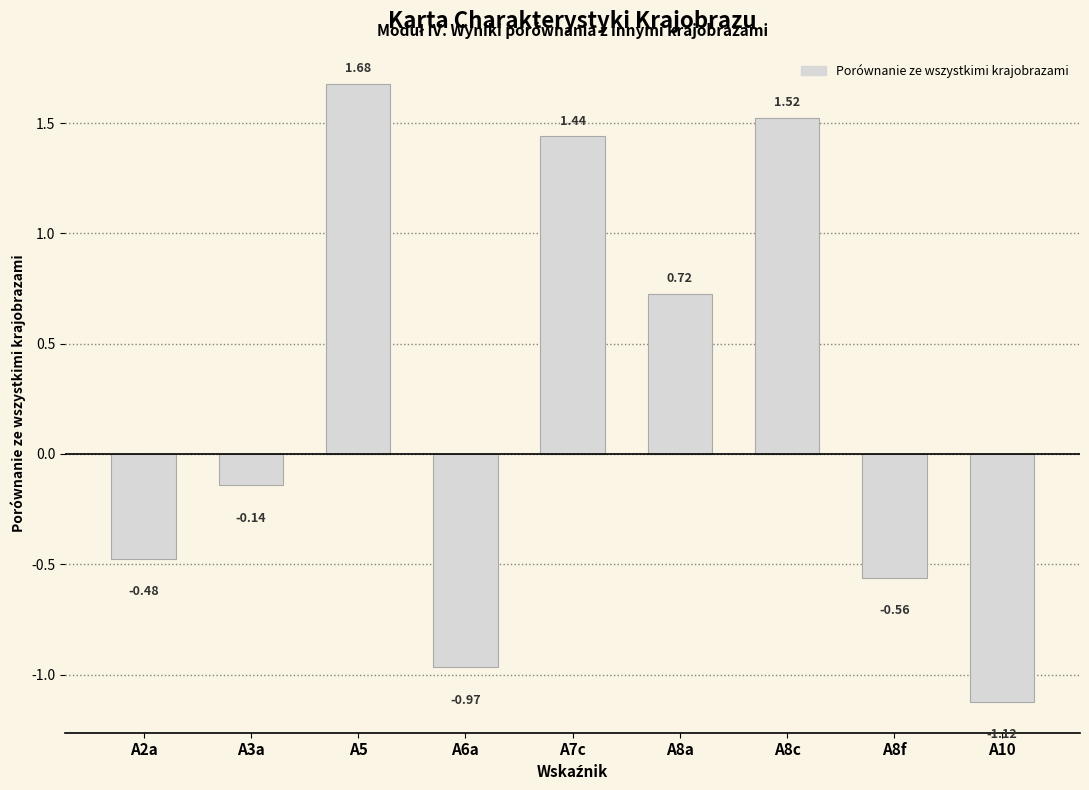

How many bars are there in total?

9